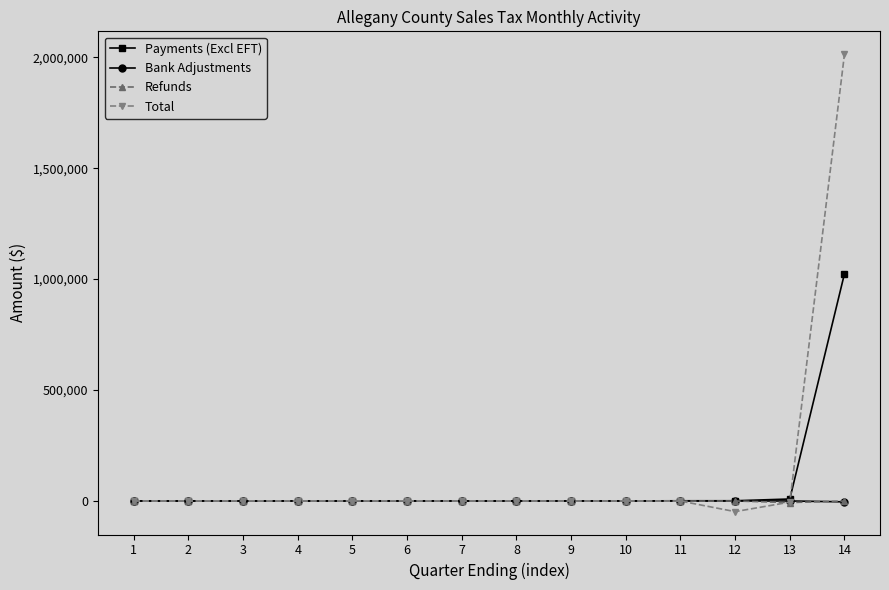

At which category does the chart reach its peak across all series?

14